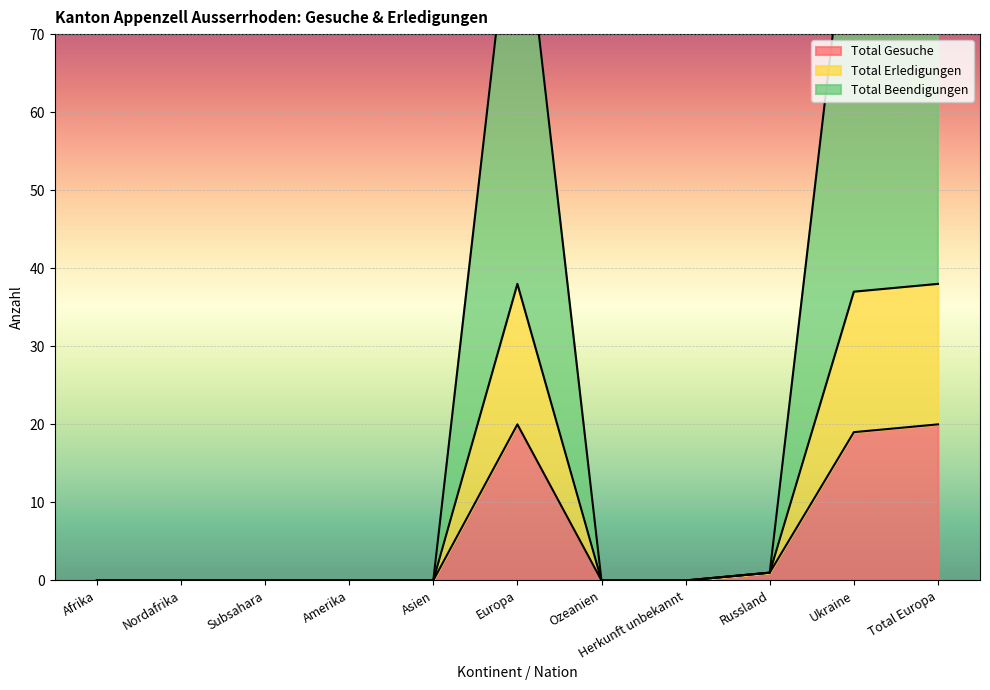

What position from the right is Asien?

7